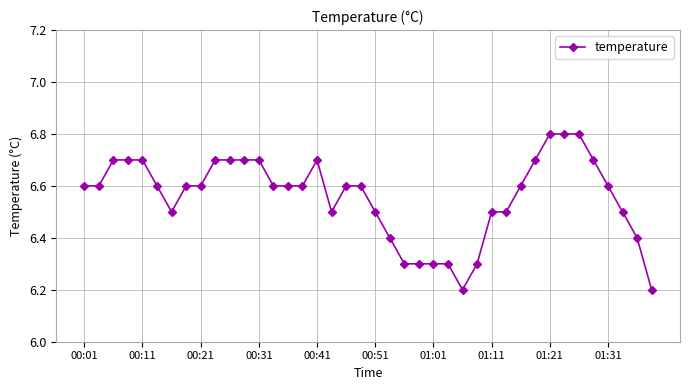

What is the maximum value shown in the chart?

6.8